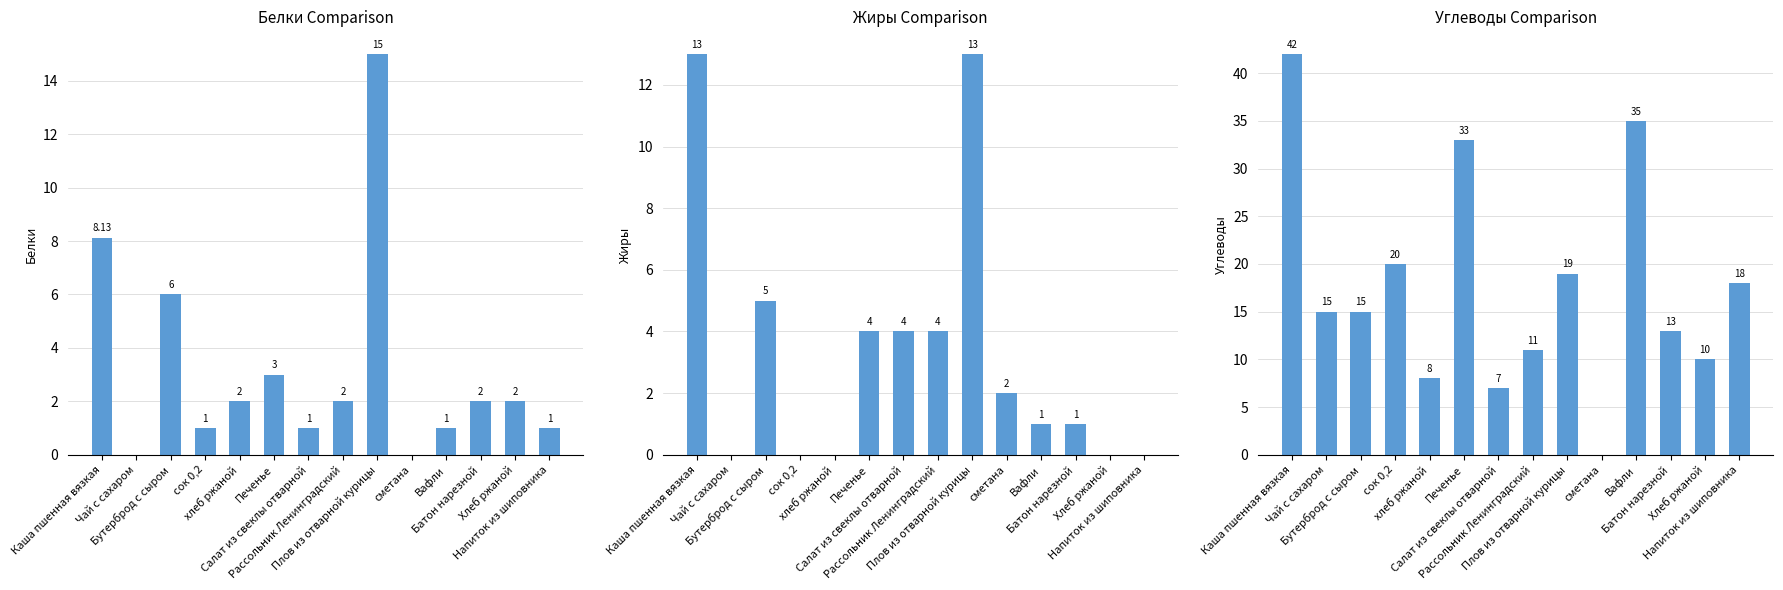

What is the difference between the maximum and minimum values in the Жиры series?

13.0